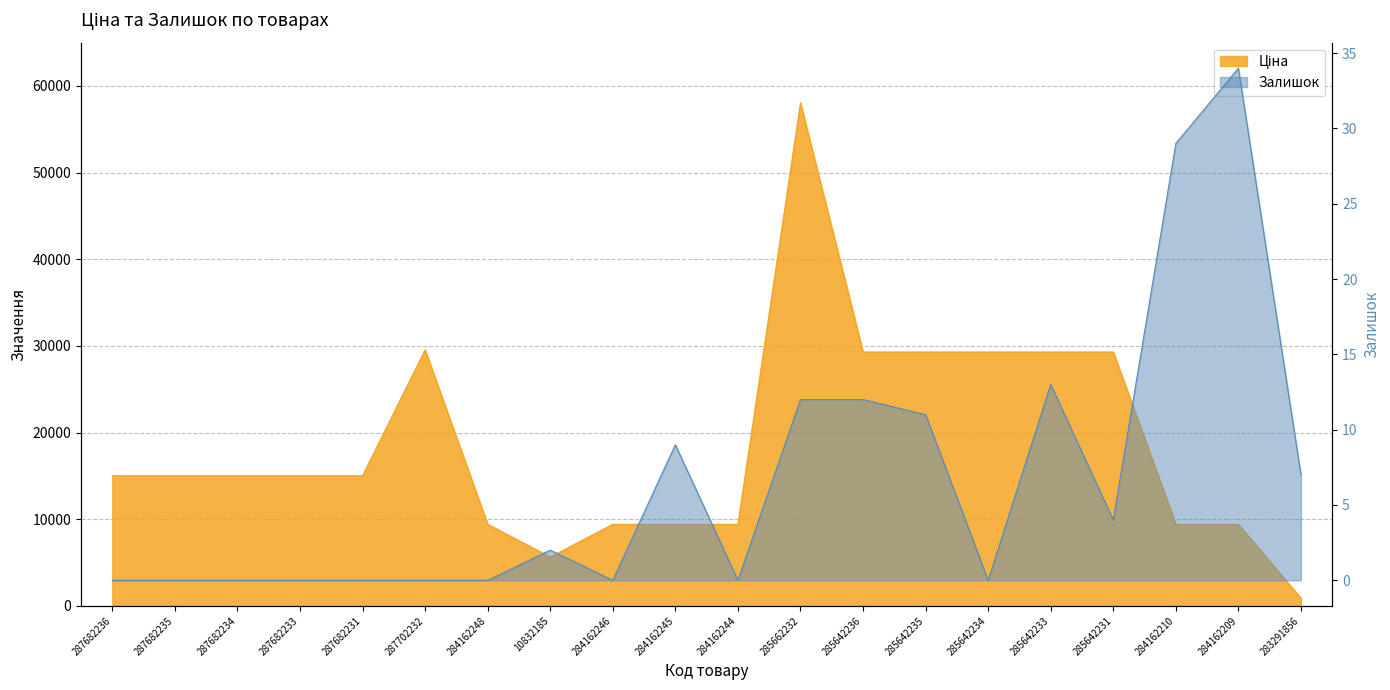

What position from the left is 284162209?

19